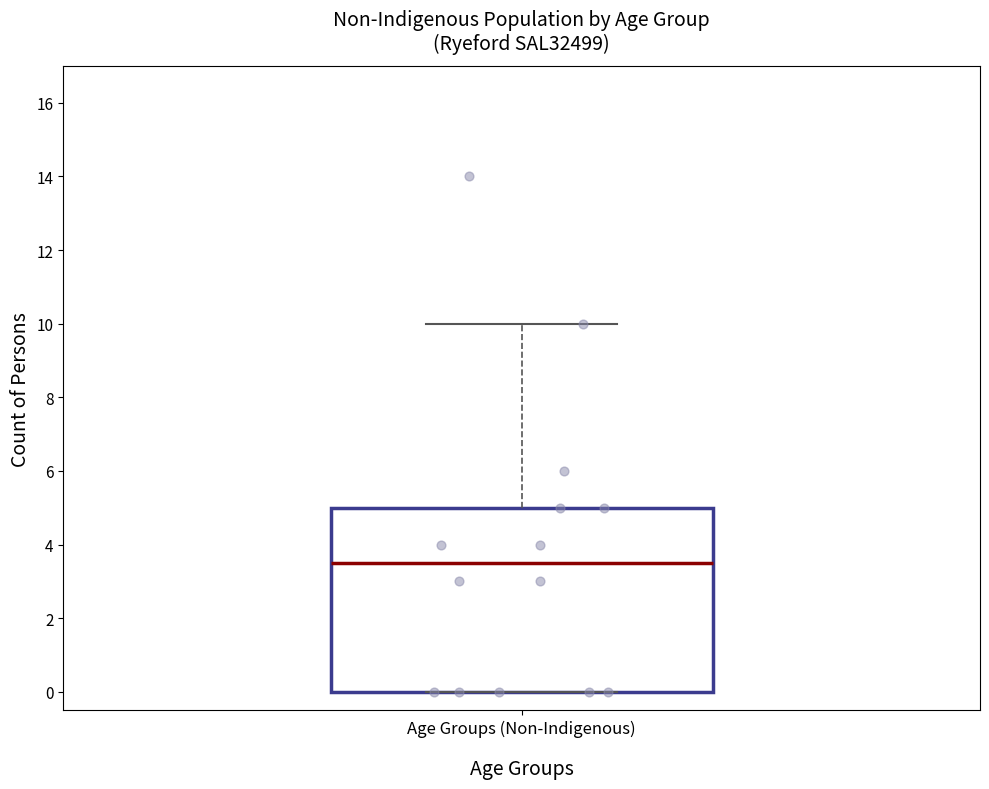

Transcribe this box plot: give where the median line is, the range the box spans, and where the two whiskers end, as read against the y-axis. The values are not printed on the chart, so give them approximately, as read against the axis.

median 3.6, box 0.0 to 5.0, whiskers 0.0 to 10.0